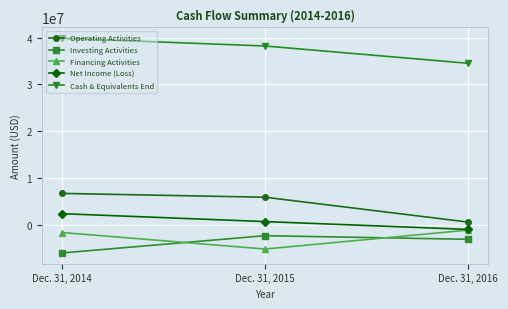

True or false: Net Income (Loss) has a value of 671108 at Dec. 31, 2015.

True